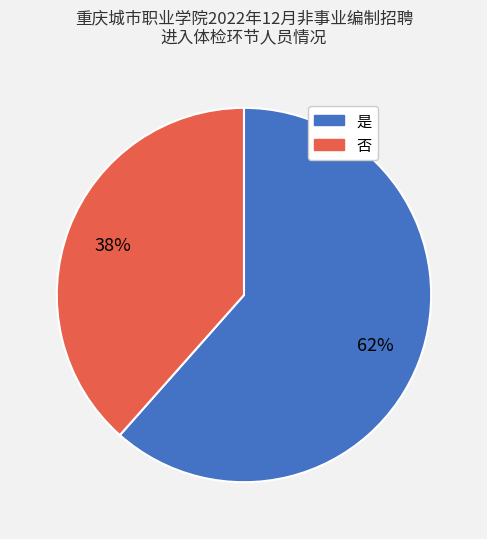

Is it true that 是 is 62% of the pie?

True